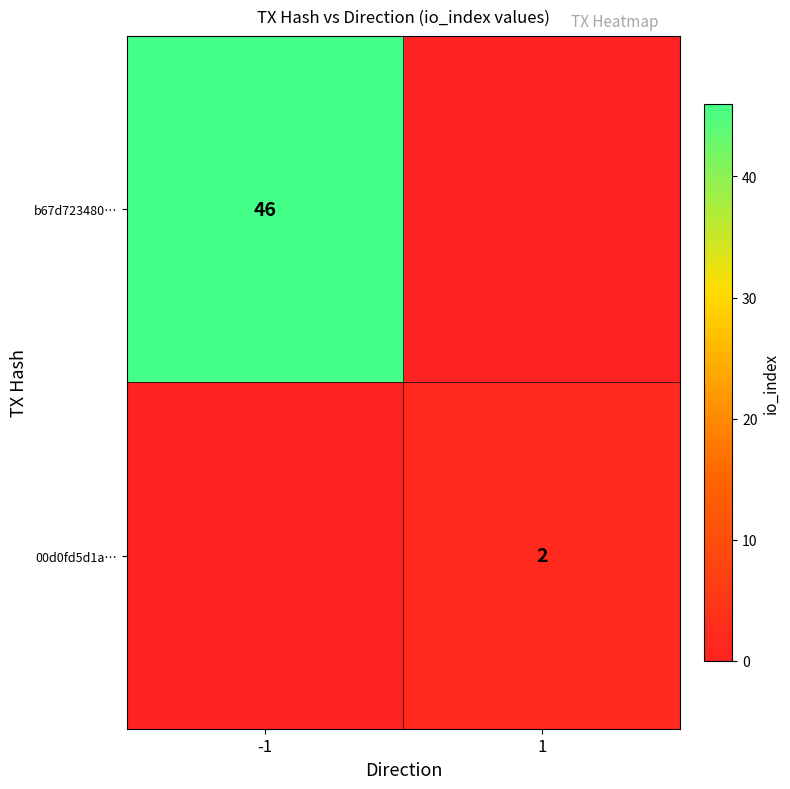

True or false: 00d0fd5d1a… has a value of 2 at 1.

True